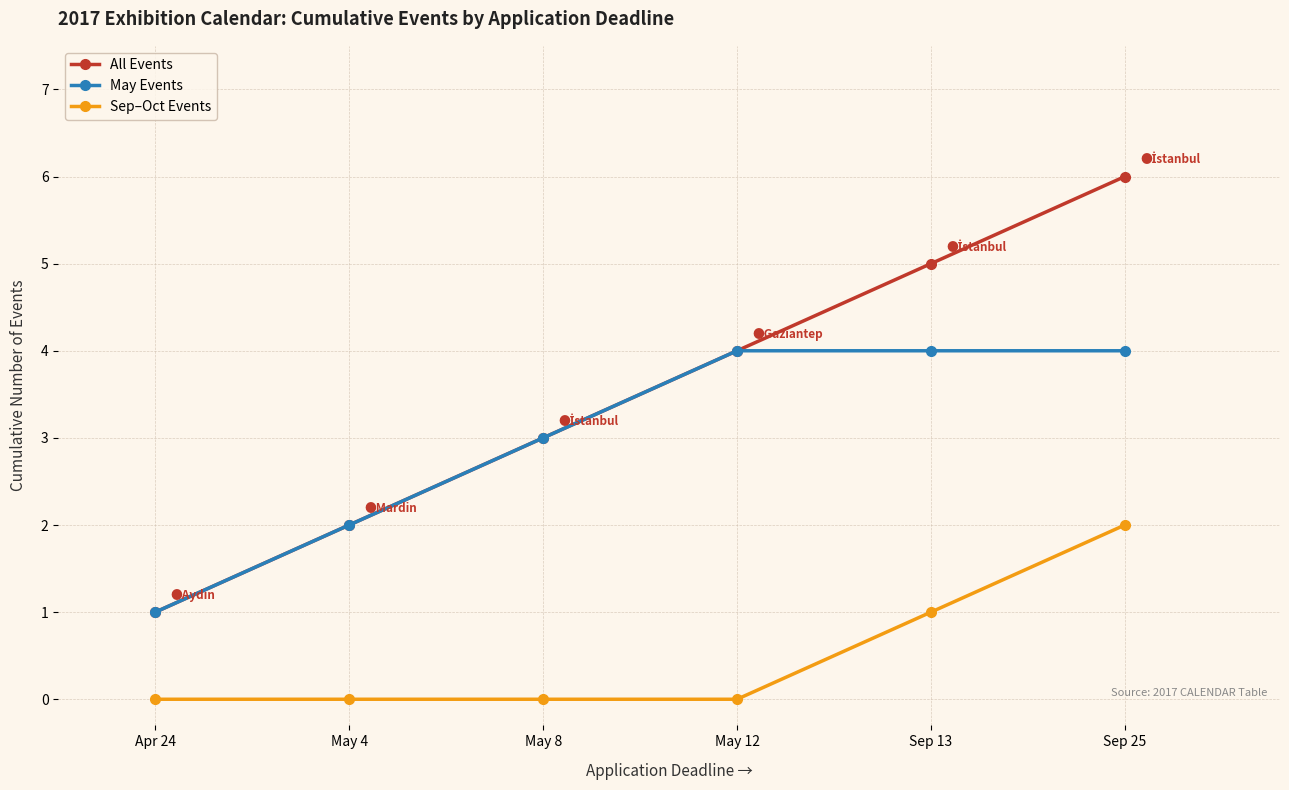

Is the value of All Events at Apr 24 greater than the value of May Events at May 12?

No